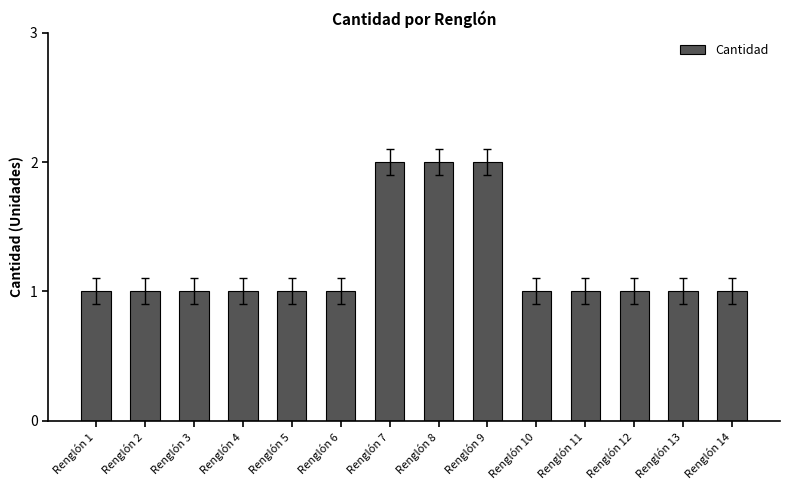

Reading left to right, extract all data points from this chart.

Renglón 1=1	Renglón 2=1	Renglón 3=1	Renglón 4=1	Renglón 5=1	Renglón 6=1	Renglón 7=2	Renglón 8=2	Renglón 9=2	Renglón 10=1	Renglón 11=1	Renglón 12=1	Renglón 13=1	Renglón 14=1